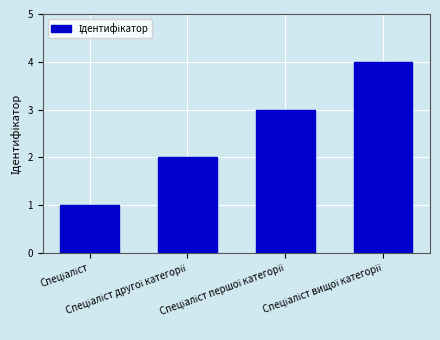

What is the difference between the maximum and minimum values?

3